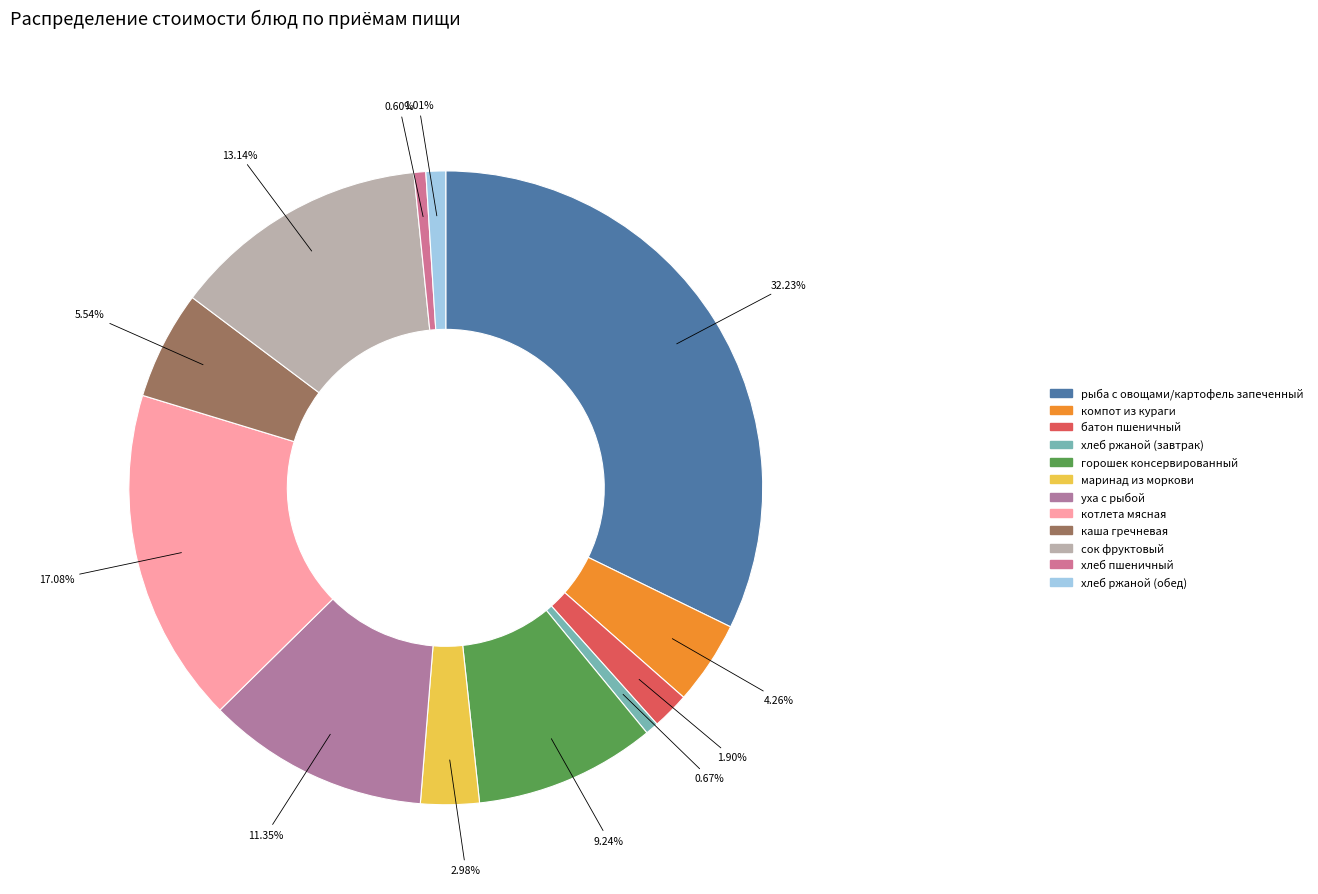

To the nearest percent, what is the average slice percentage?

8%